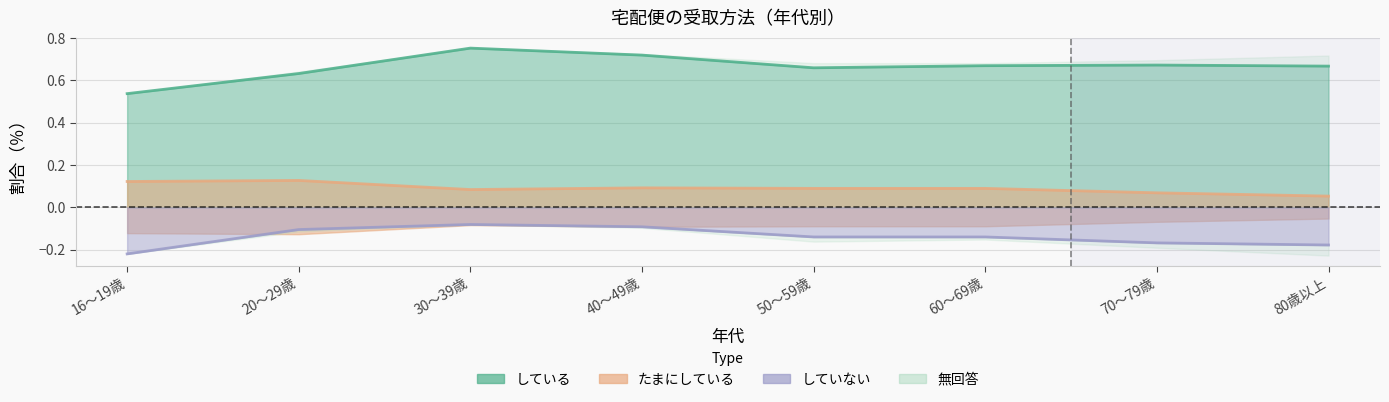

Does the chart display data point markers on the line(s)?

No